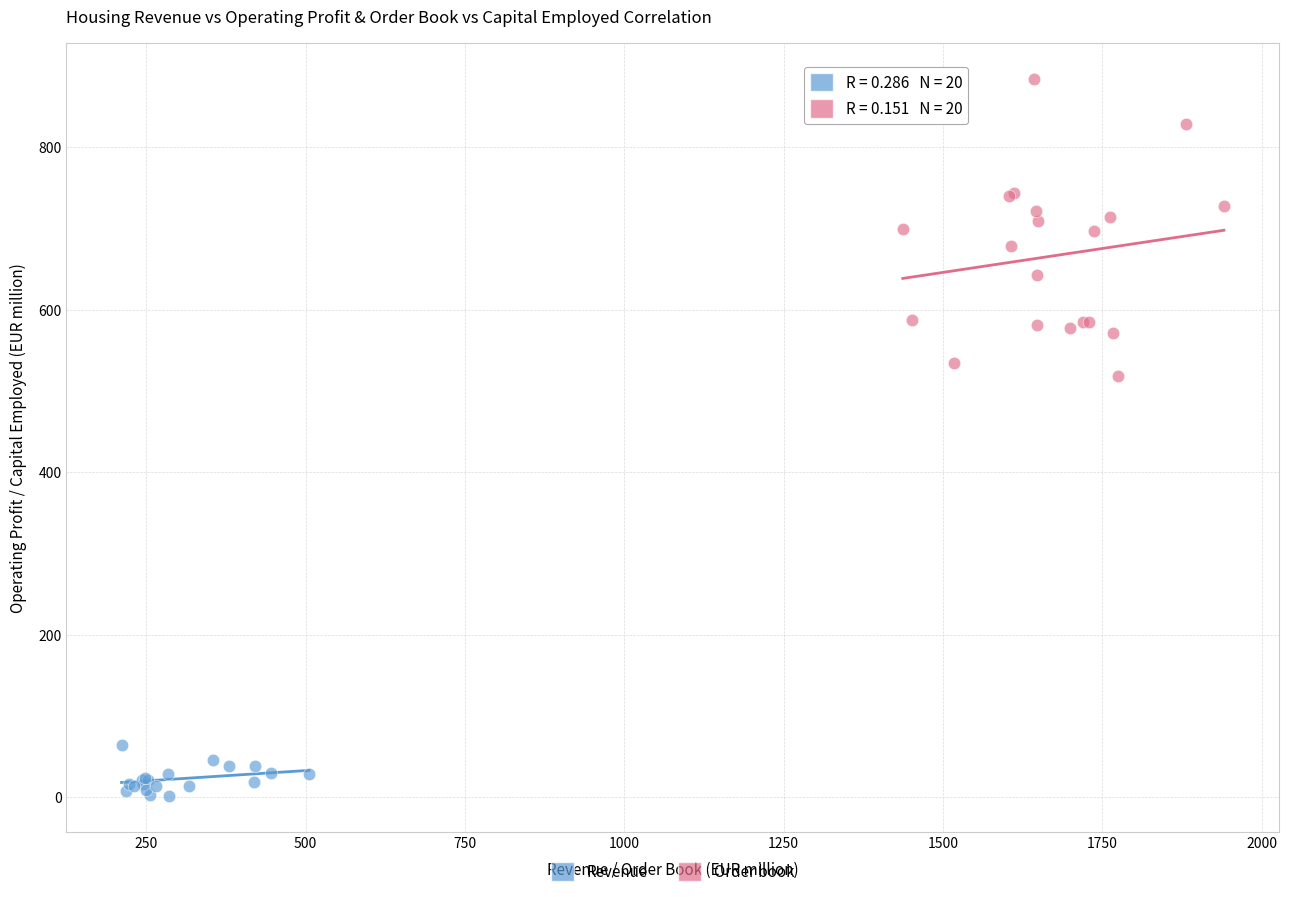

Which series reaches the maximum Y coordinate?

Order book